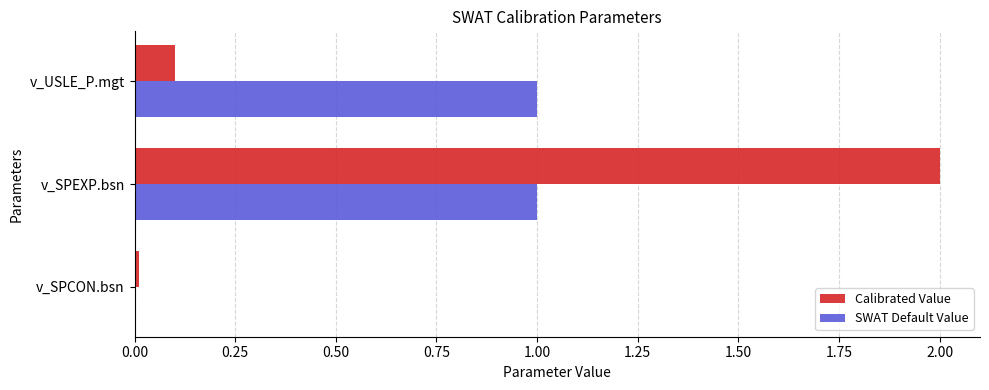

What is the greatest value displayed?

2.0